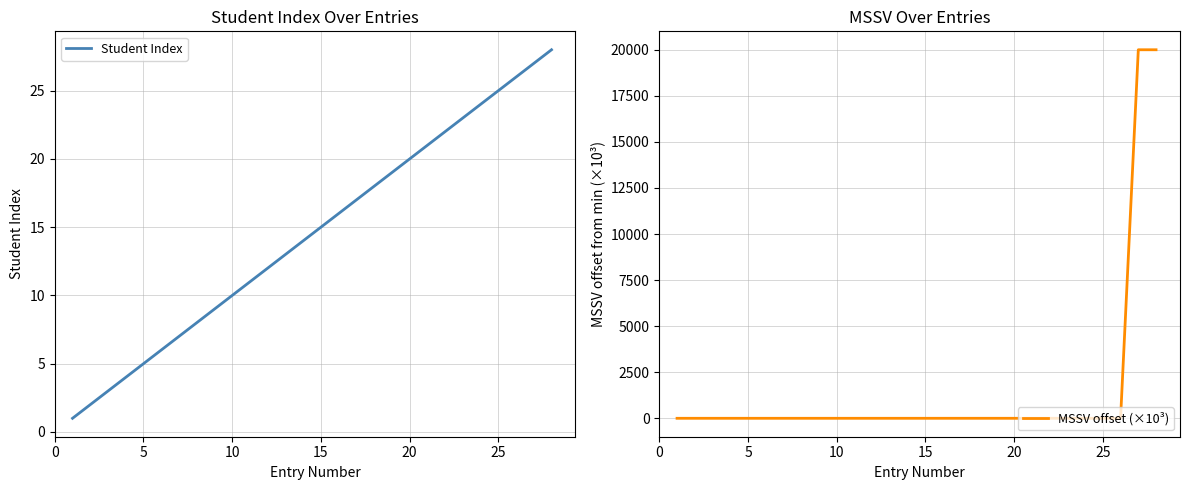

What is the highest value of the Student Index series?

28